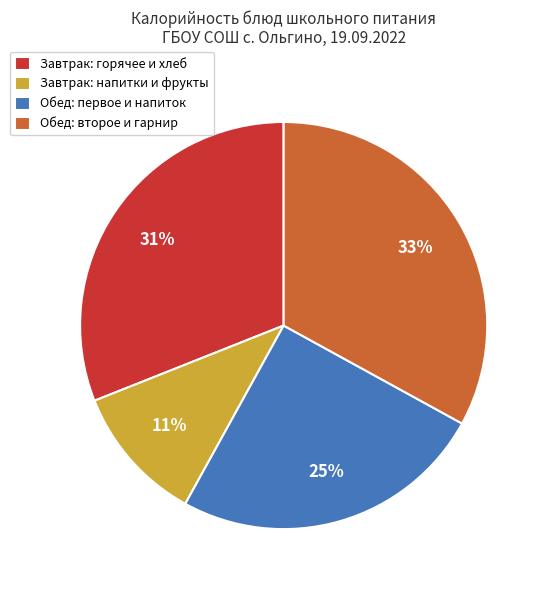

True or false: Завтрак: напитки и фрукты accounts for 5% of the total.

False